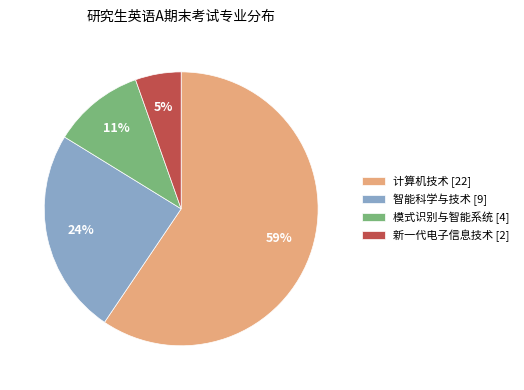

Combined, do 新一代电子信息技术 and 模式识别与智能系统 account for over 50%?

No